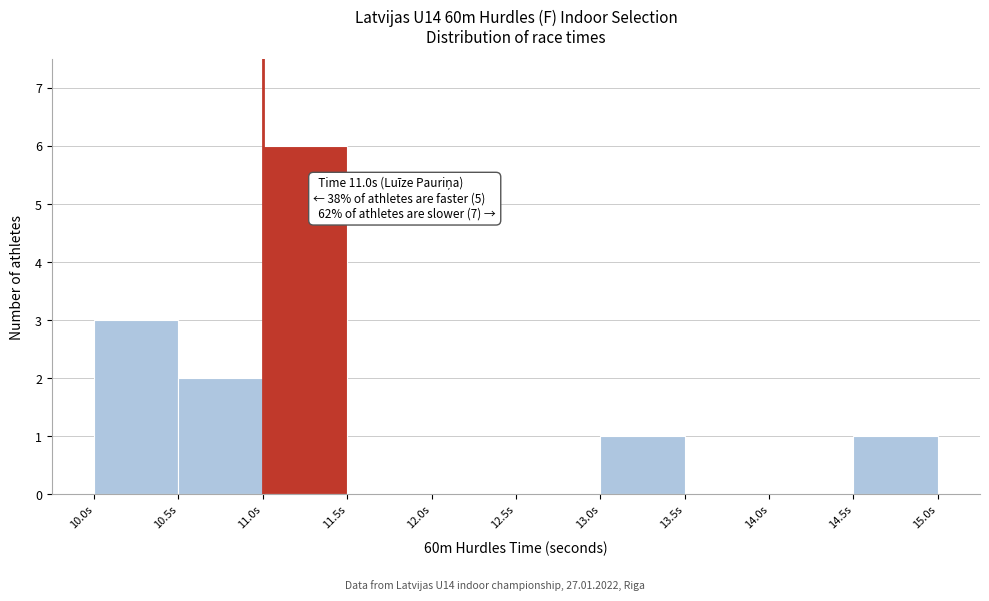

Over which range of the x-axis is the bar tallest?

11.0 to 11.5